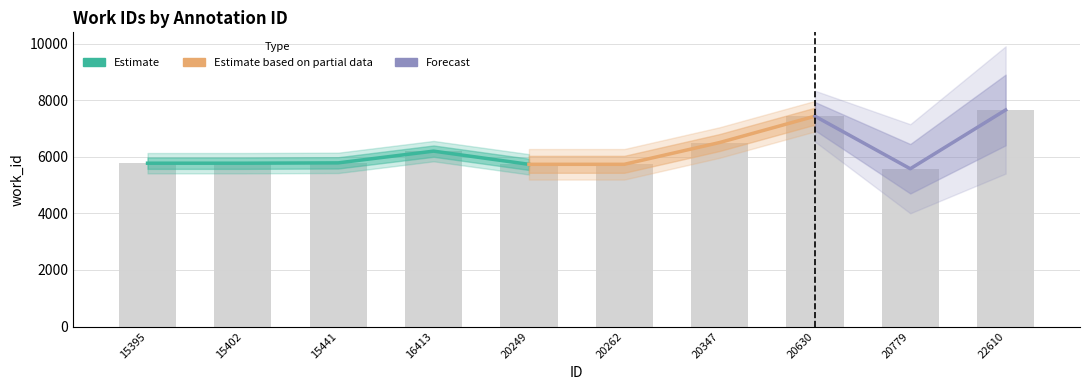

Does the chart contain stacked bars?

No